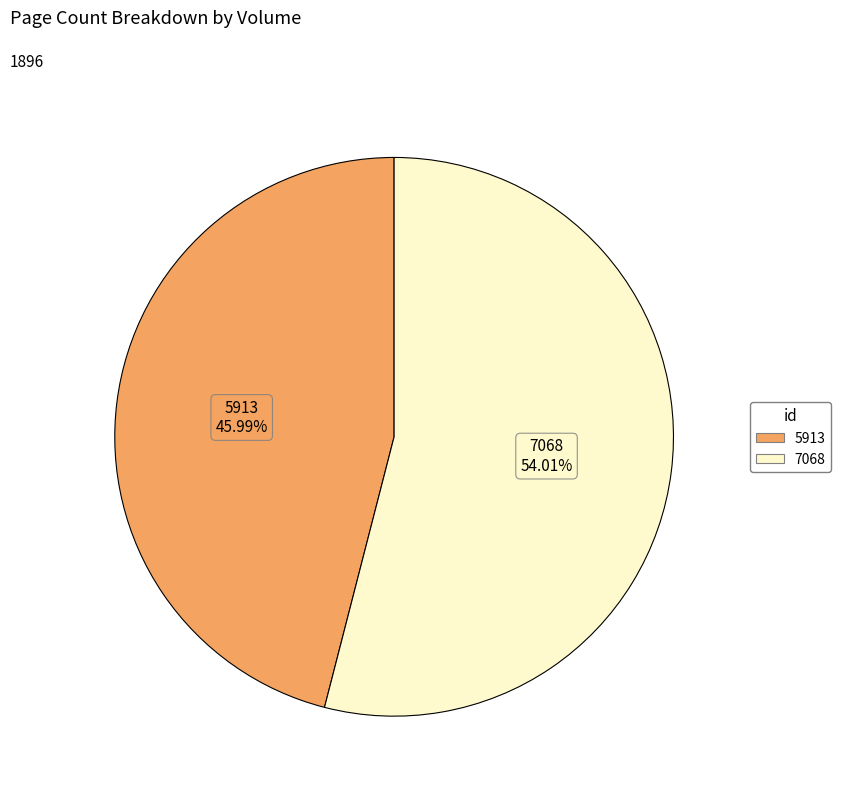

How many segments does this pie chart have?

2